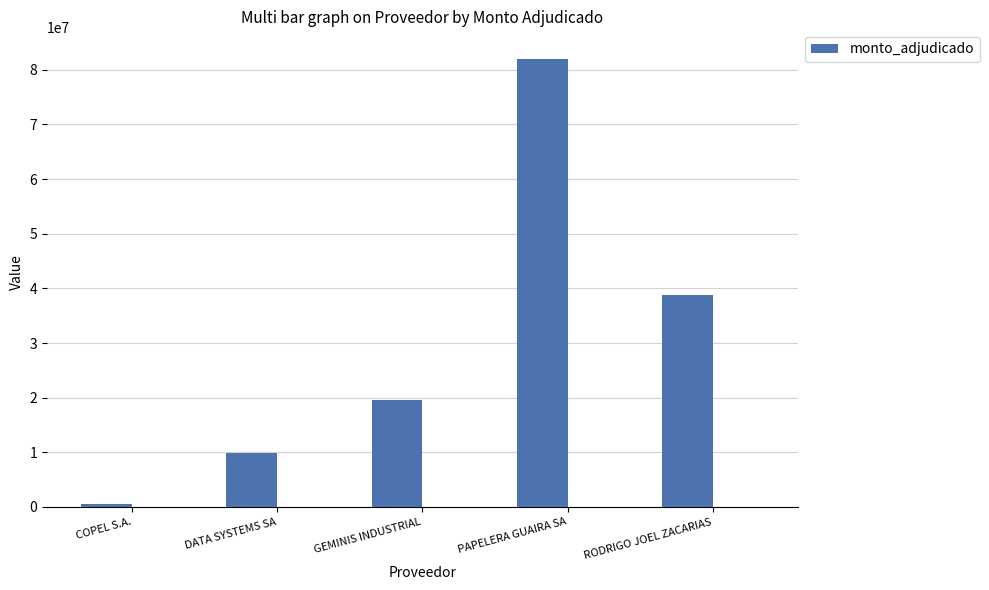

Rank the categories by value from lowest to highest.

COPEL S.A., DATA SYSTEMS SA, GEMINIS INDUSTRIAL, RODRIGO JOEL ZACARIAS, PAPELERA GUAIRA SA